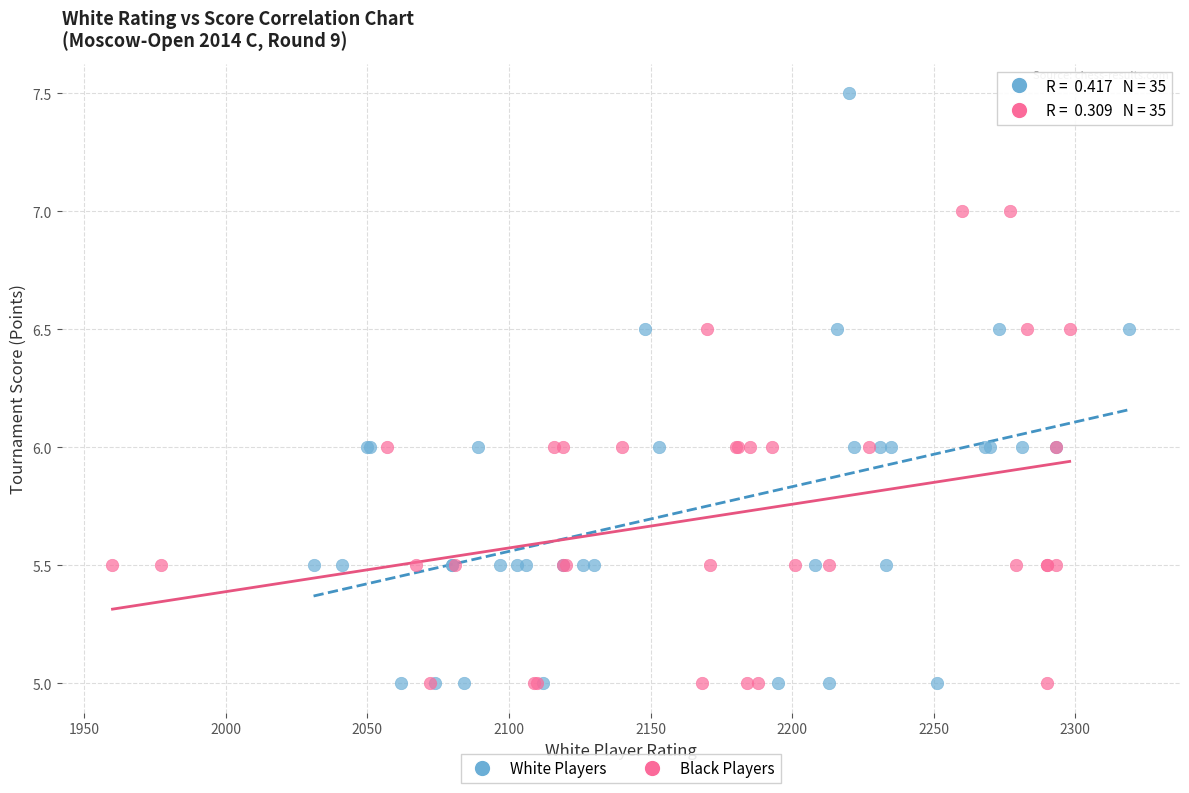

Which series has the widest spread of Y values?

White Players